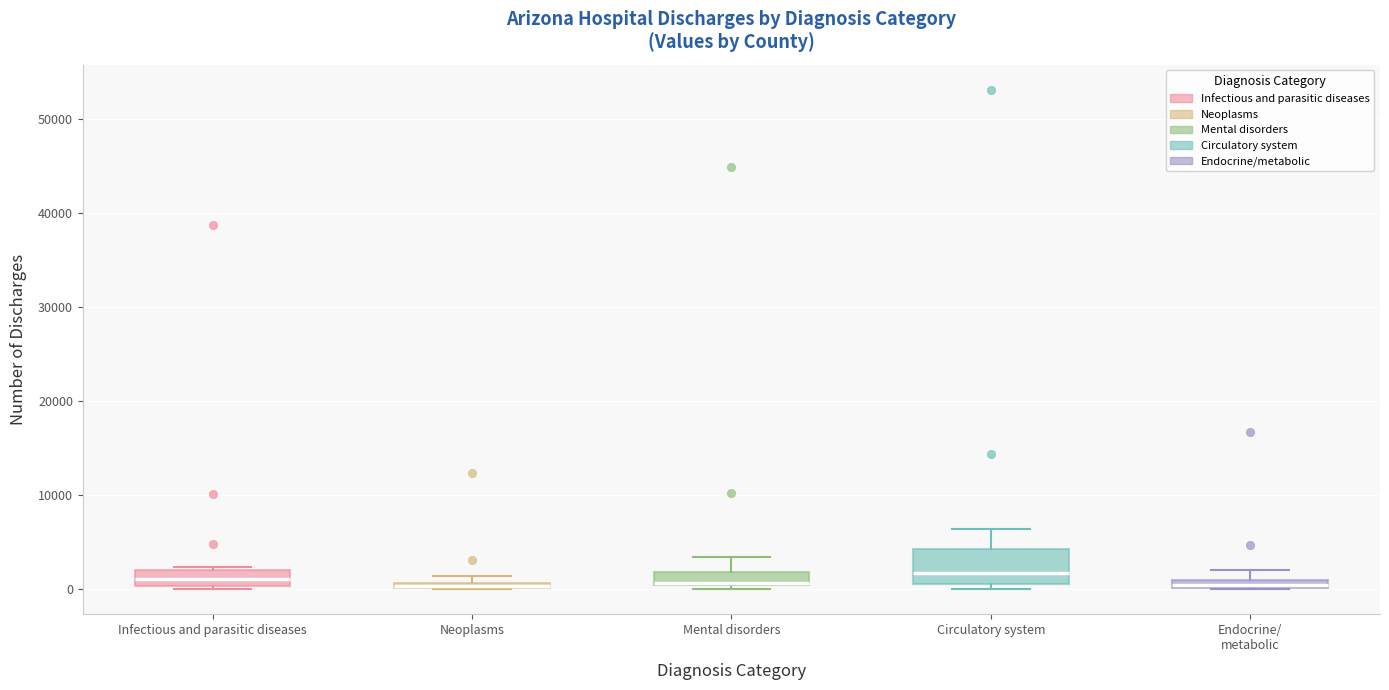

Comparing the boxes themselves (not the whiskers), which one is the tallest?

Circulatory system